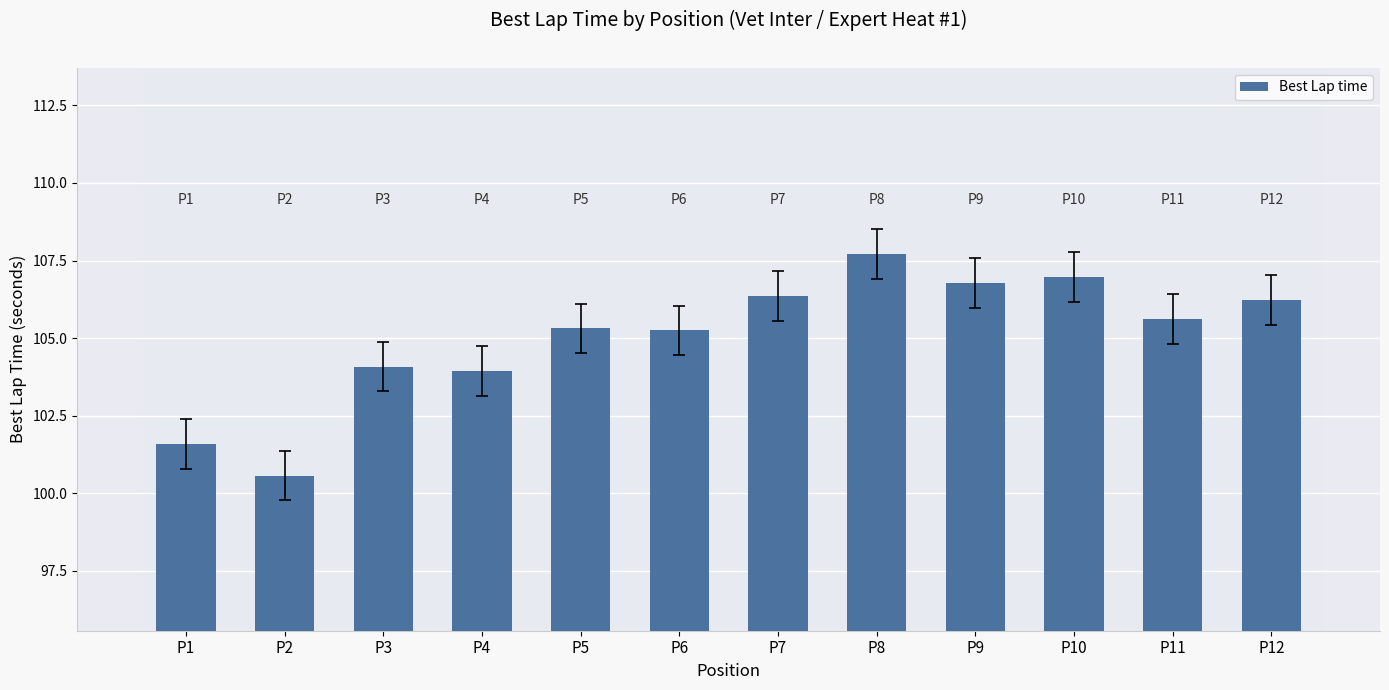

Where does the data first go above 105?

P5